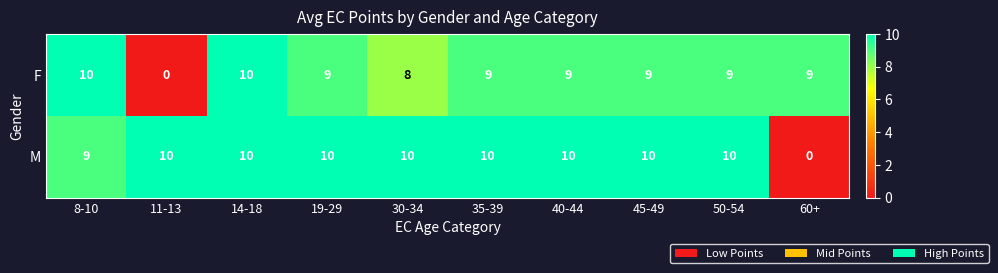

What is the highest value of the M series?

10